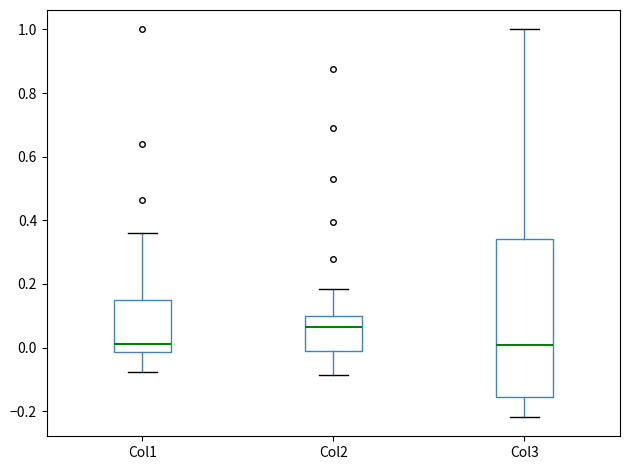

Reading left to right, transcribe this box plot: for each box, give where its median line is, the range the box spans, and where its two whiskers end, as read against the y-axis. The values are not printed on the chart, so give them approximately, as read against the axis.

Col1: median 0.02, box -0.02 to 0.16, whiskers -0.08 to 0.36
Col2: median 0.06, box 0.00 to 0.10, whiskers -0.08 to 0.18
Col3: median 0.00, box -0.16 to 0.34, whiskers -0.22 to 1.00